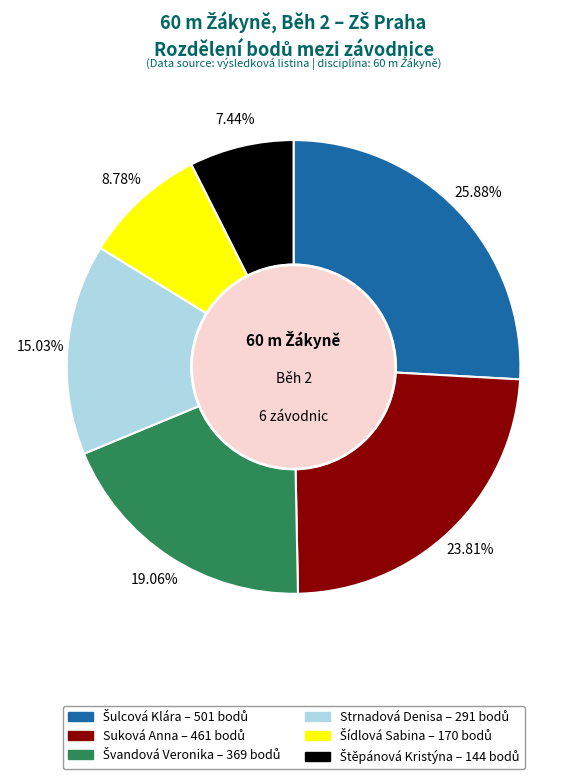

Is there any slice that represents more than half of the pie?

No